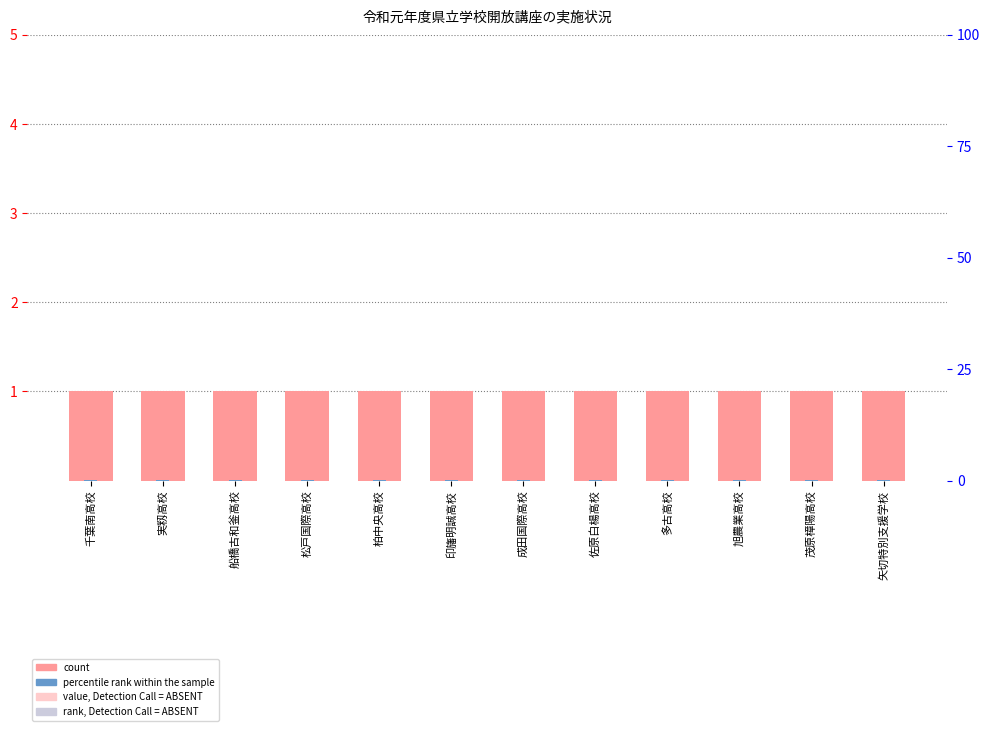

At which category is the sum across all series the highest?

千葉南高校